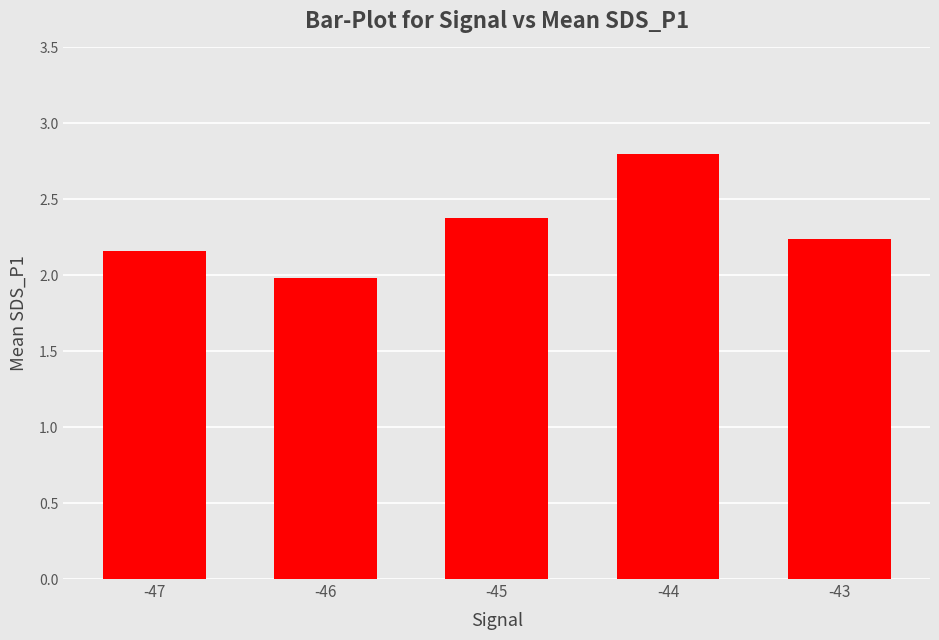

What is the sum of the values at -45 and -43?

4.6